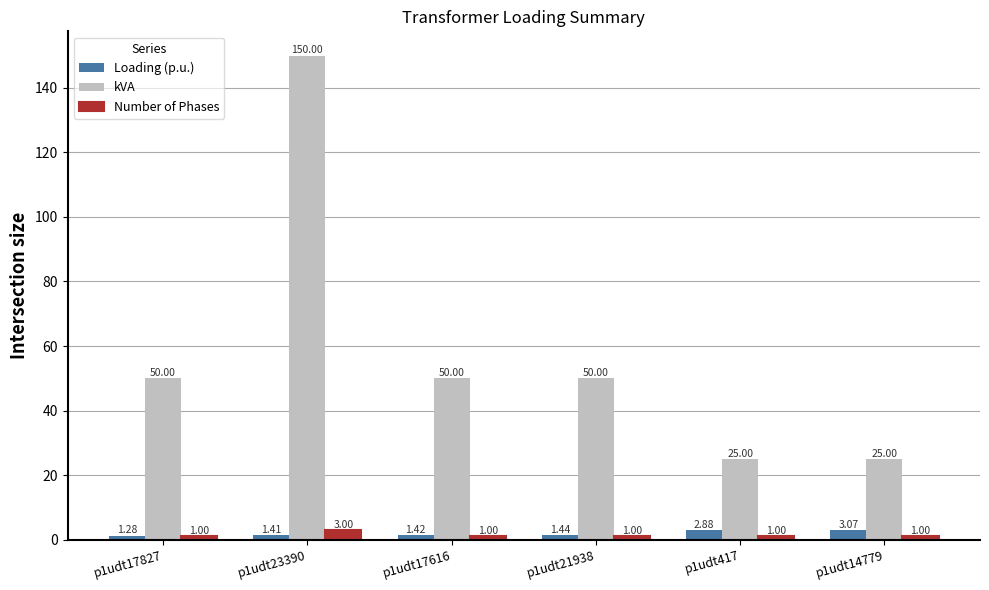

What is the label of the 4th bar from the right?

p1udt17616